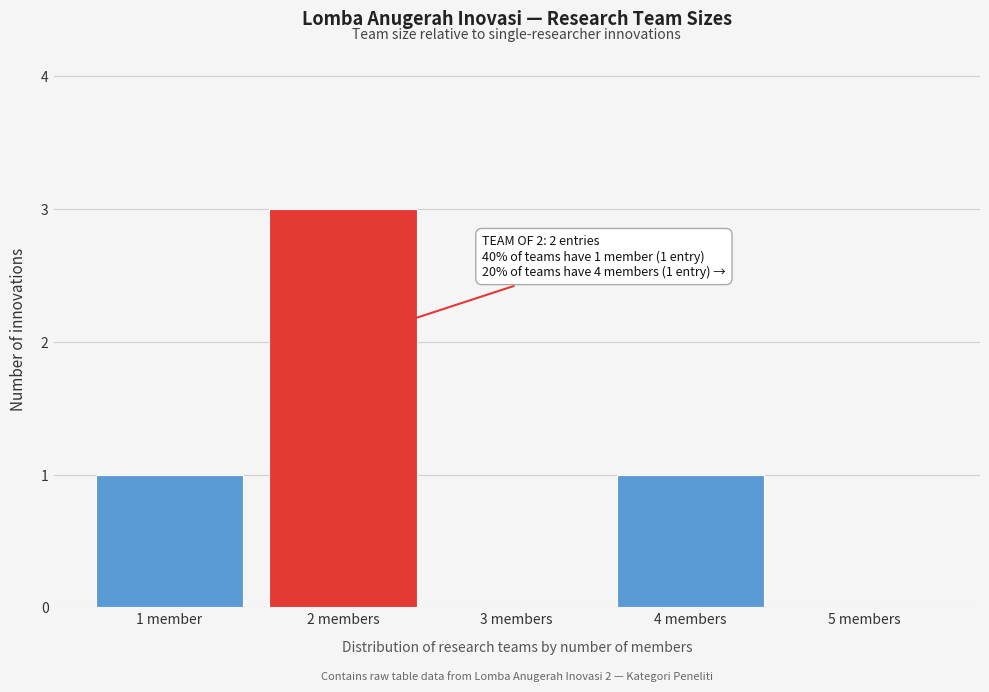

Reading left to right, extract all data points from this chart.

1 member=1	2 members=3	3 members=0	4 members=1	5 members=0